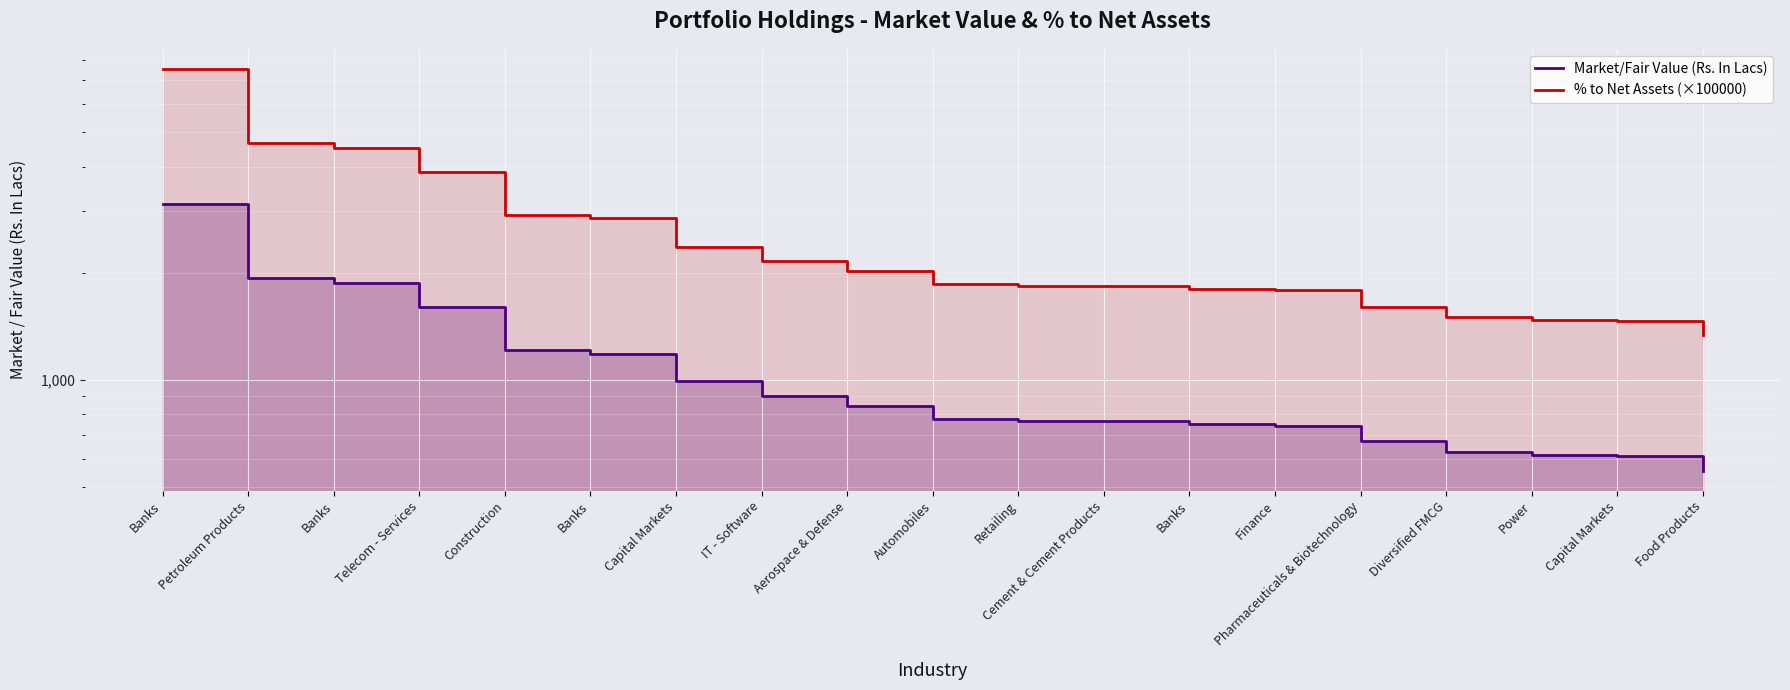

Which category has the lowest value across all series?

Food Products